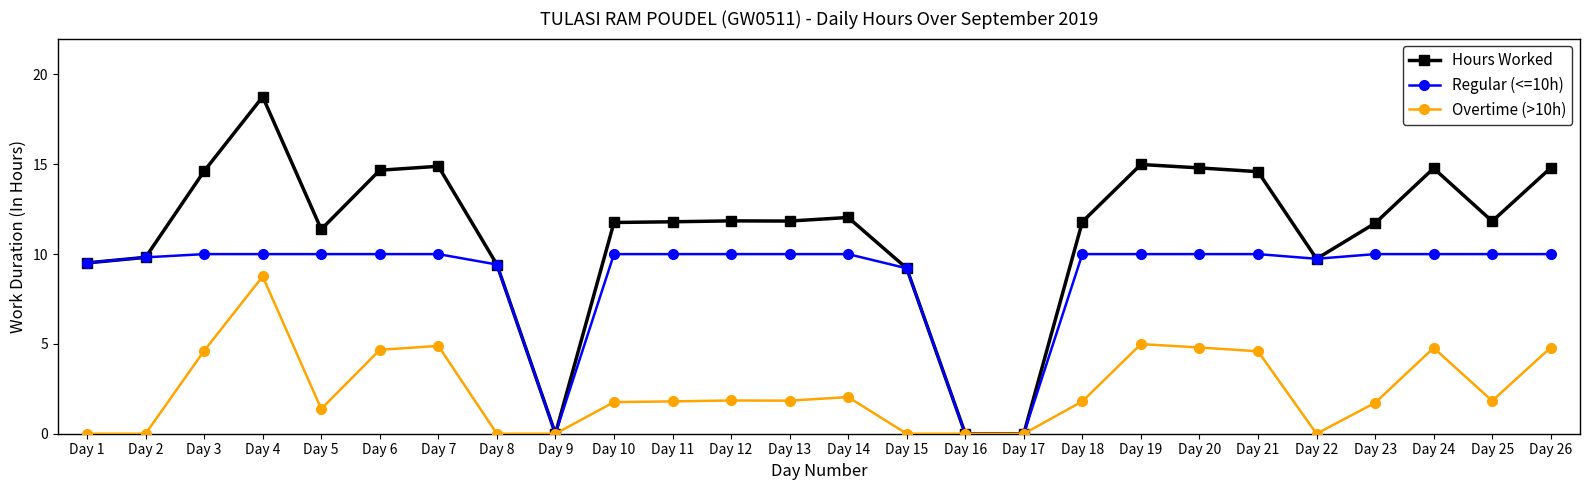

The value of Regular (<=10h) at Day 5 is 14.2. True or false?

False